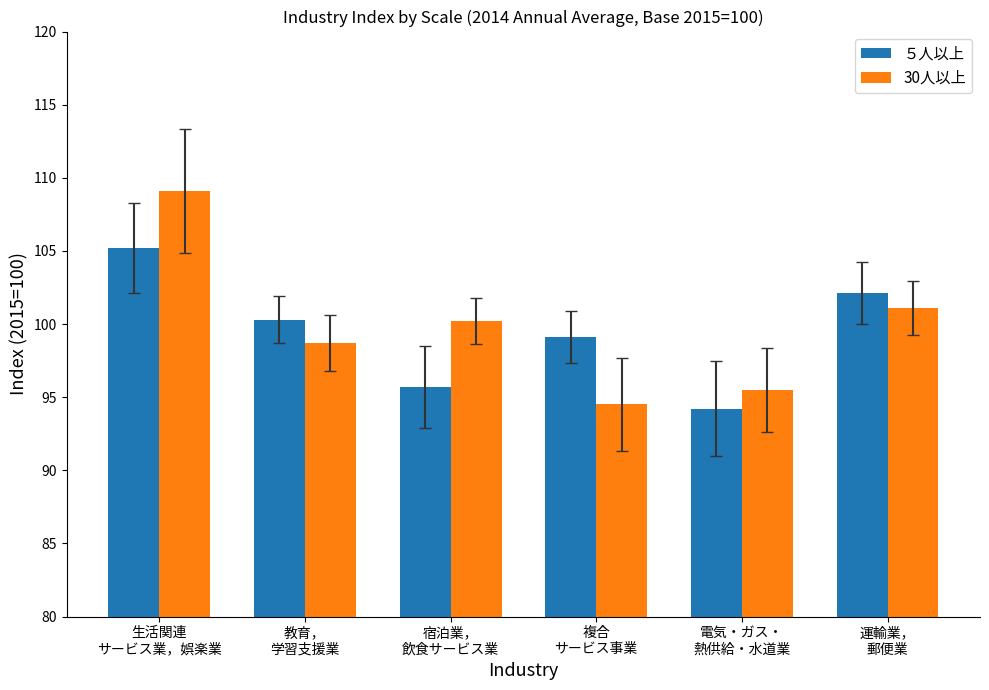

Which label corresponds to the largest value in the chart?

生活関連
サービス業，娯楽業